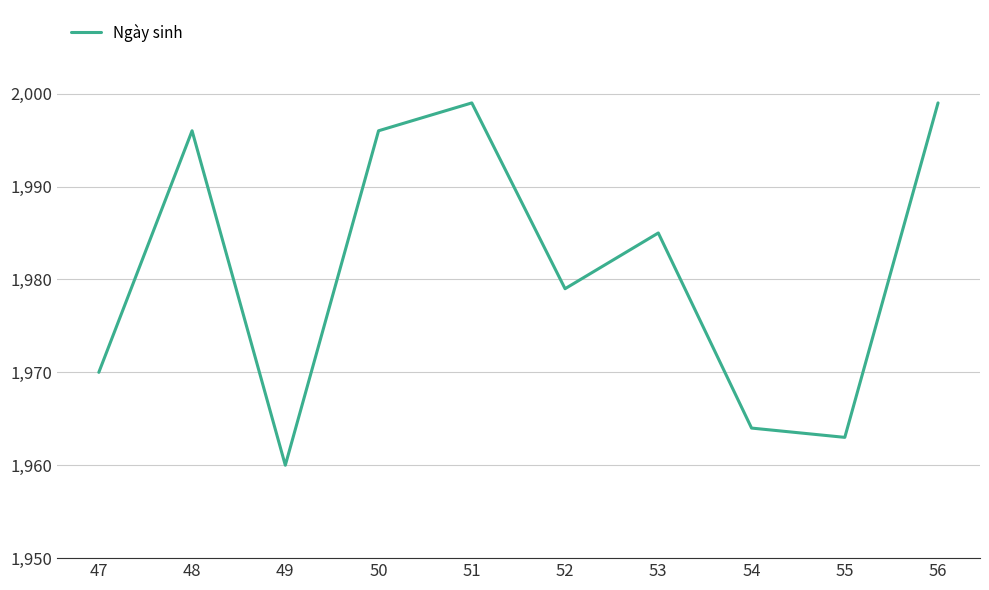

True or false: the data shows 1963 at 55.

True